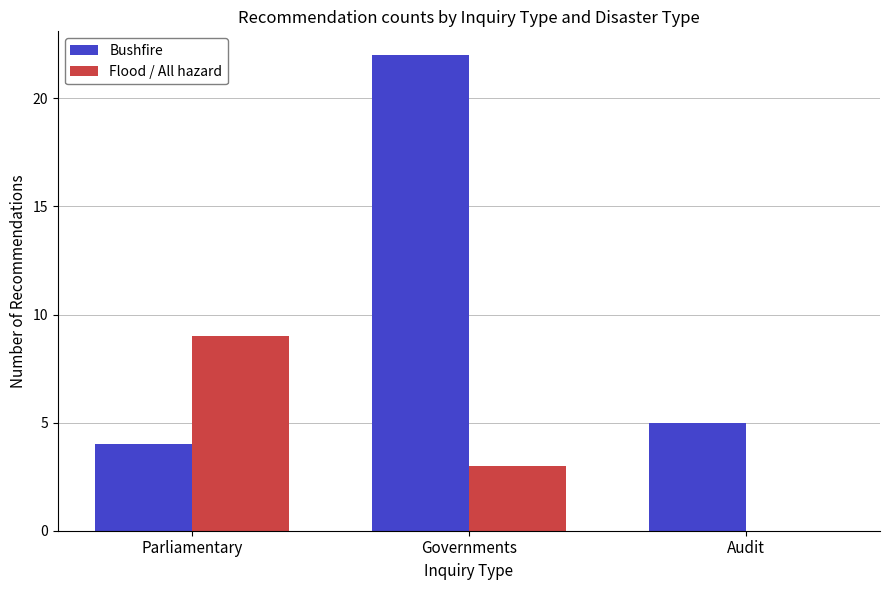

The Flood / All hazard series shows -4 at Audit. True or false?

False